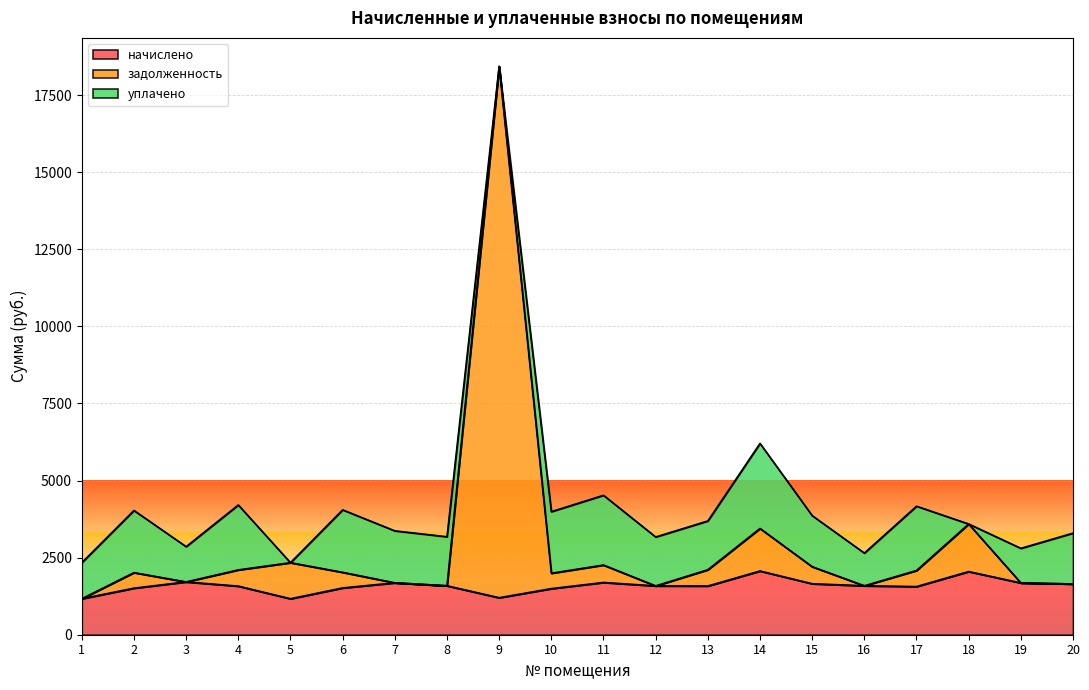

How many data points in начислено are above 1589?

10